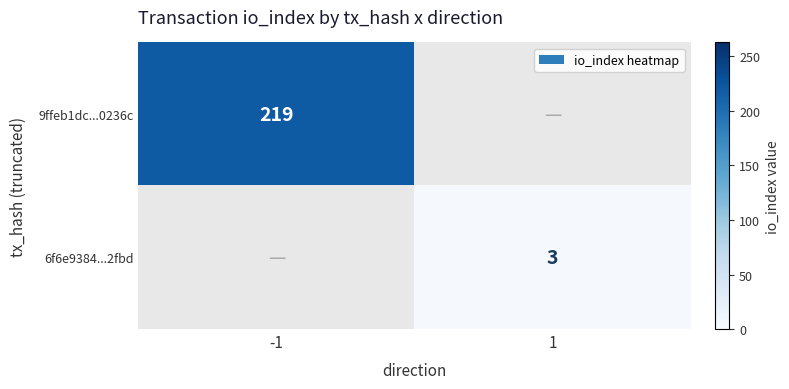

The 6f6e9384...2fbd series shows 2 at 1. True or false?

False